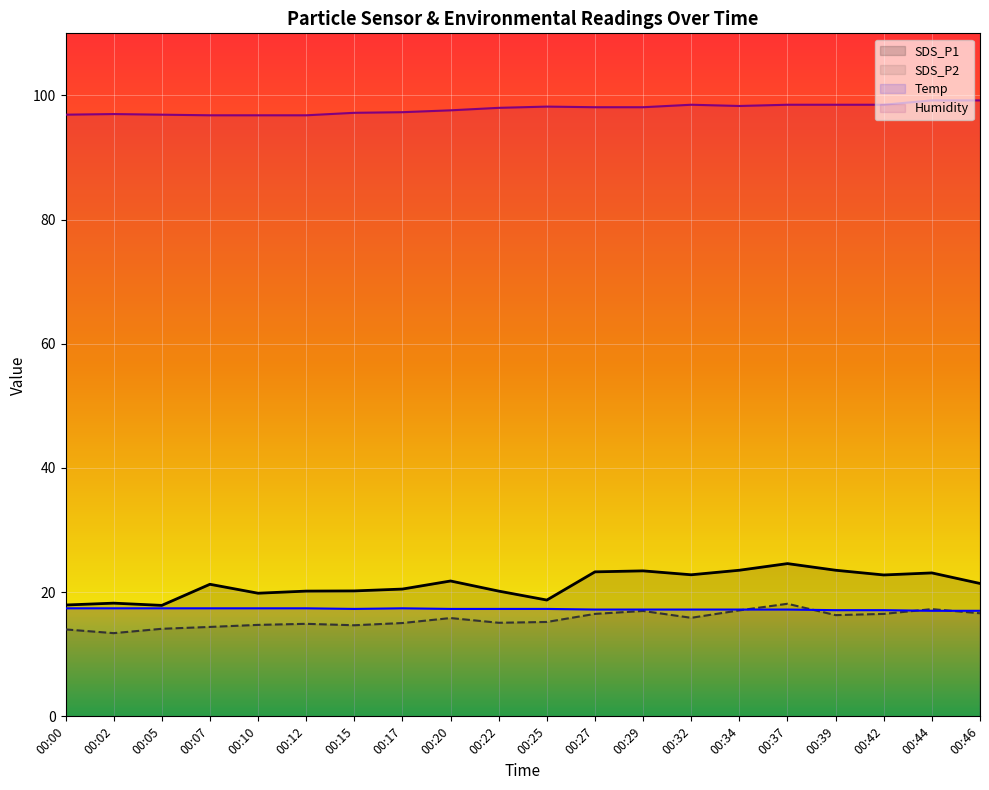

What is the difference between the maximum and second lowest values in the SDS_P1 series?

6.7